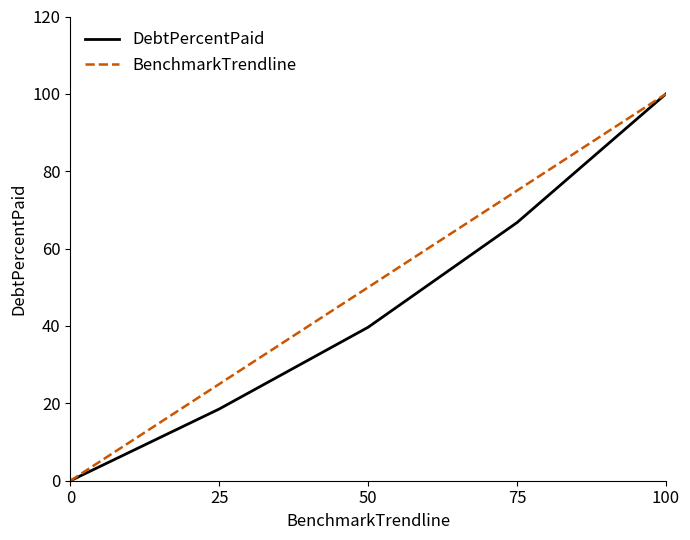

Between 25 and 100, which series saw the biggest shift?

DebtPercentPaid